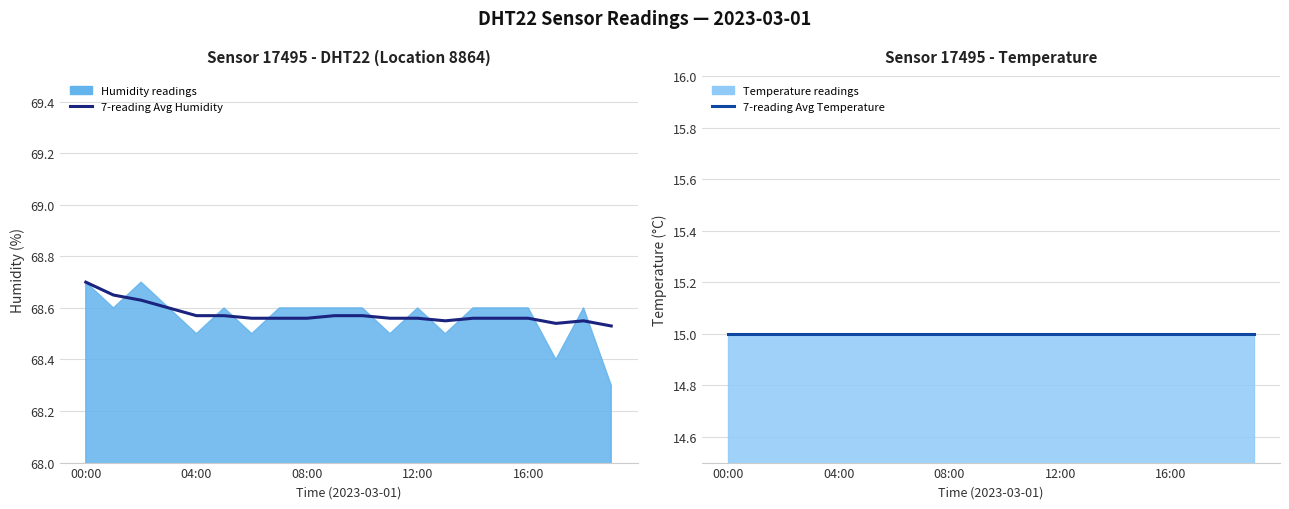

True or false: 7-reading Avg Humidity has a value of 68.6 at 12:00.

True